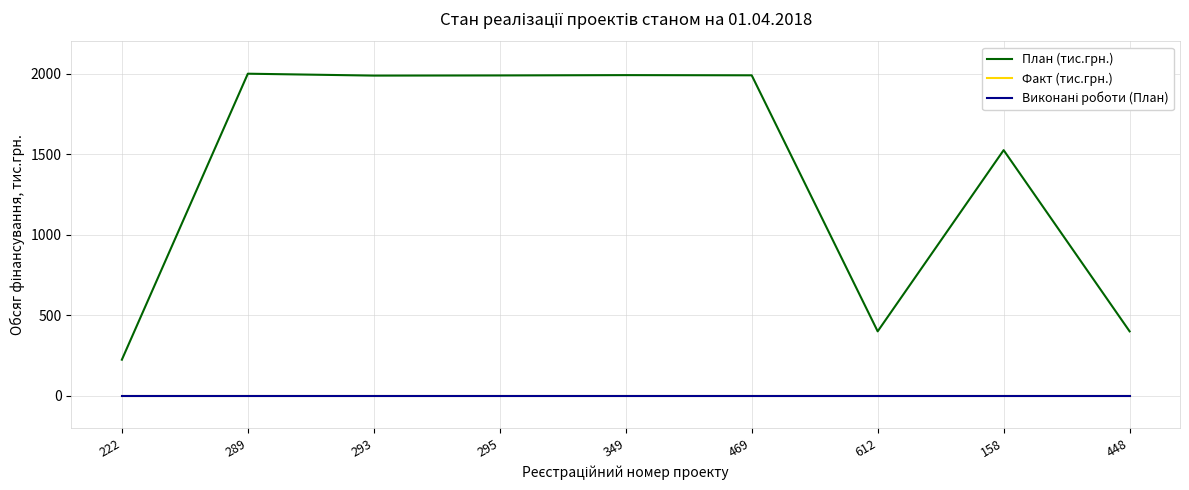

Does the chart display data point markers on the line(s)?

No